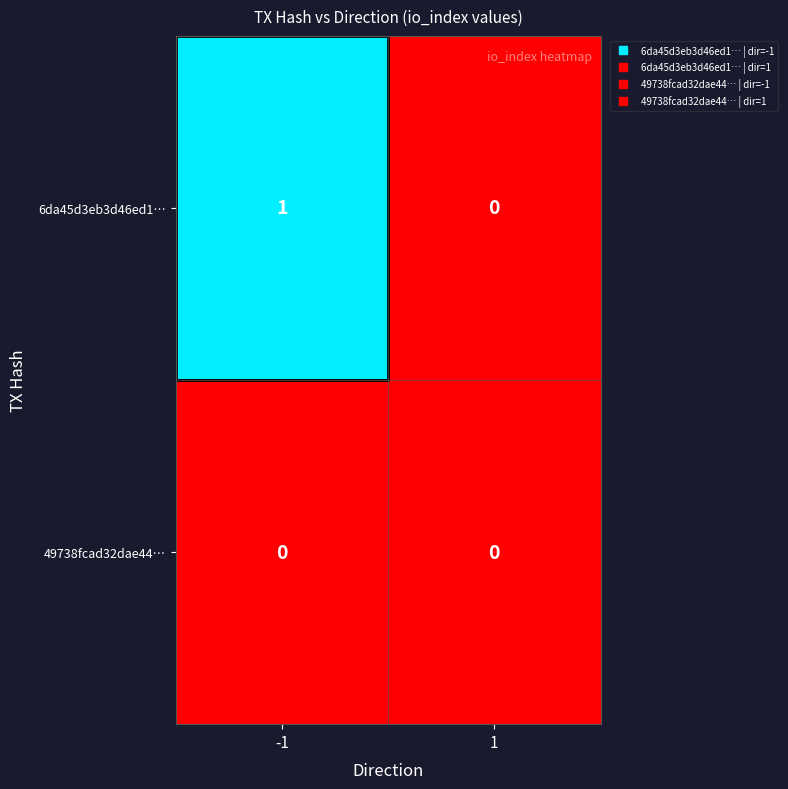

Which series has the largest range (max minus min)?

6da45d3eb3d46ed1…